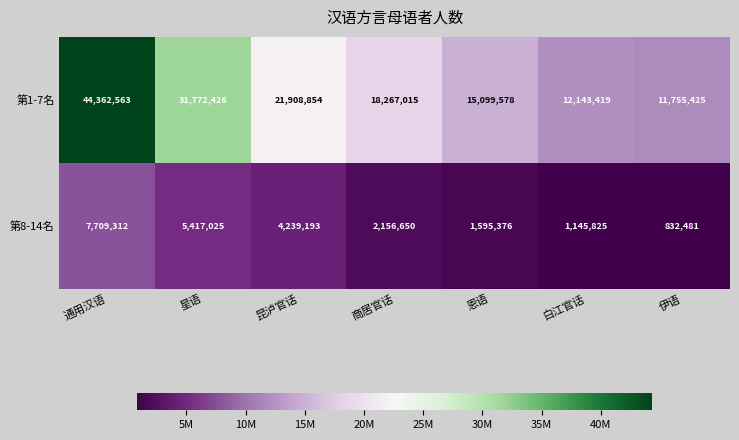

At which category is the sum across all series the highest?

通用汉语